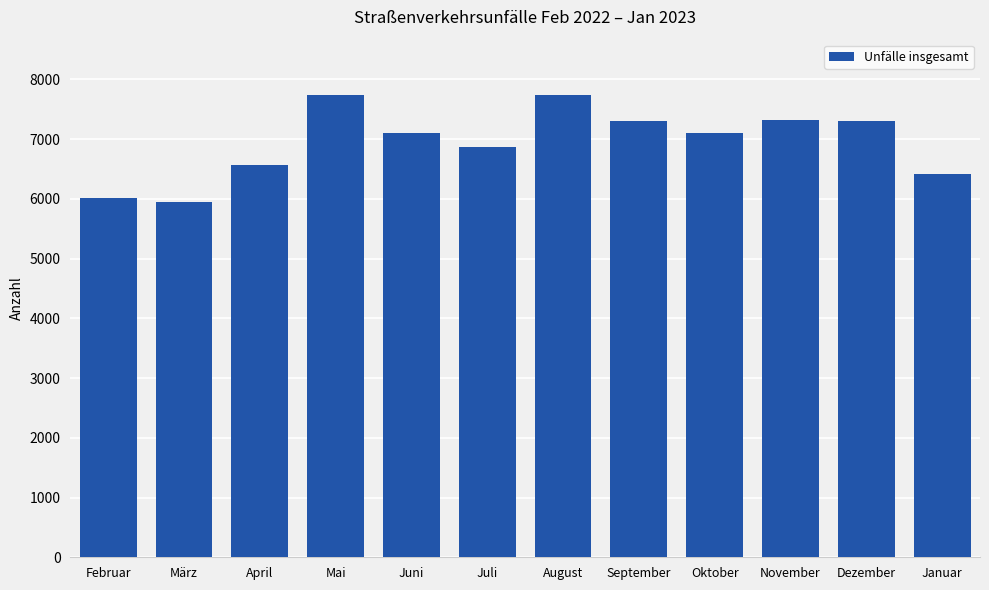

What is the smallest value displayed?

5951